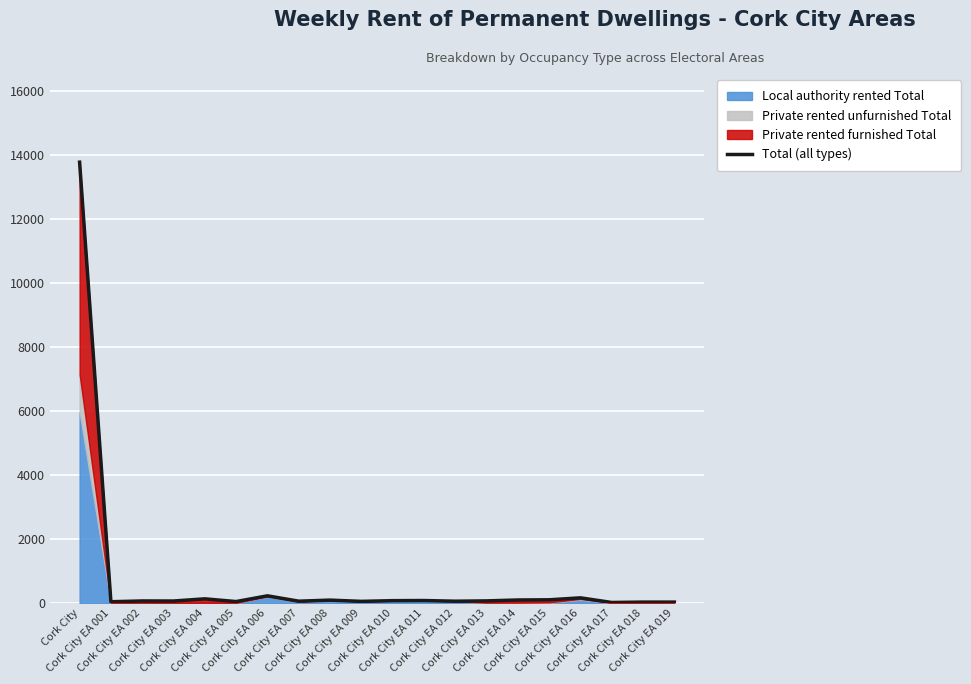

List the labels in order of value, largest first.

Cork City, Cork City EA 006, Cork City EA 016, Cork City EA 004, Cork City EA 015, Cork City EA 014, Cork City EA 008, Cork City EA 011, Cork City EA 010, Cork City EA 013, Cork City EA 002, Cork City EA 003, Cork City EA 007, Cork City EA 012, Cork City EA 009, Cork City EA 005, Cork City EA 001, Cork City EA 018, Cork City EA 019, Cork City EA 017